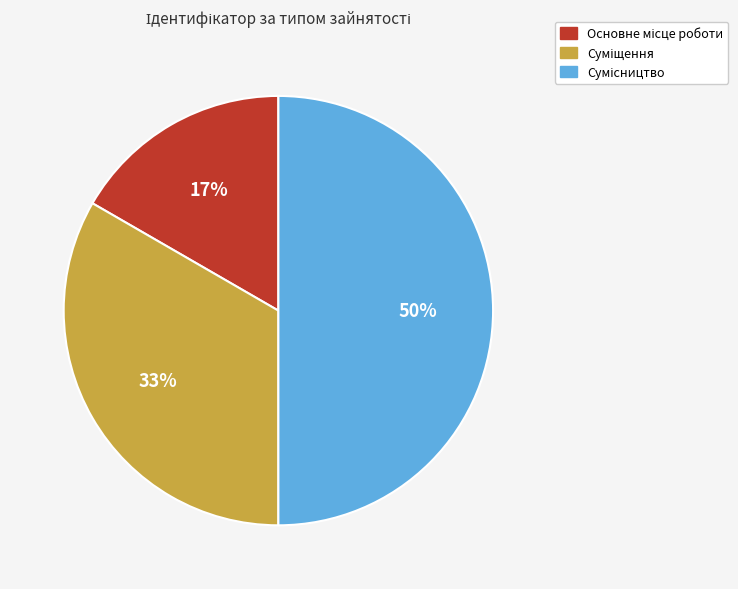

To the nearest percent, what is the average slice percentage?

33%